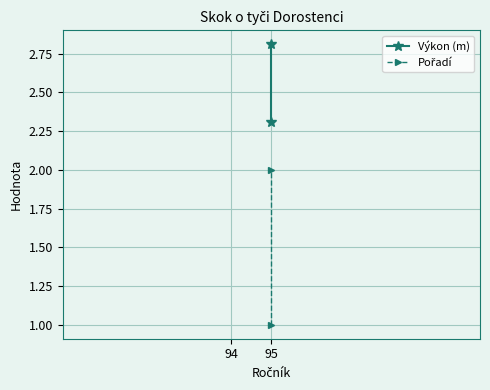

How many data points in Pořadí are less than 2?

1